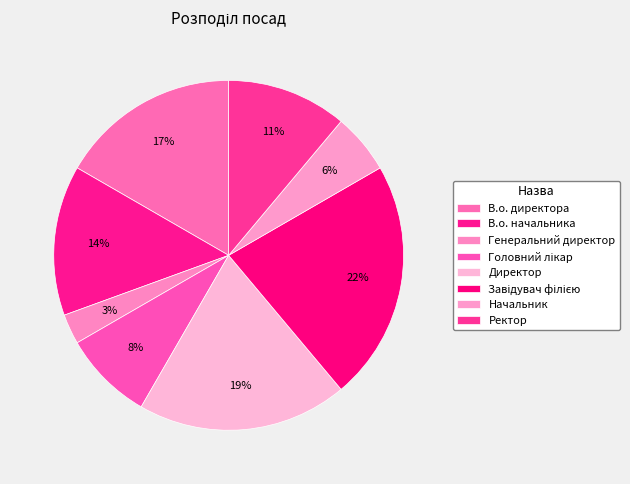

What percentage is the Завідувач філією slice, to the nearest percent?

22%